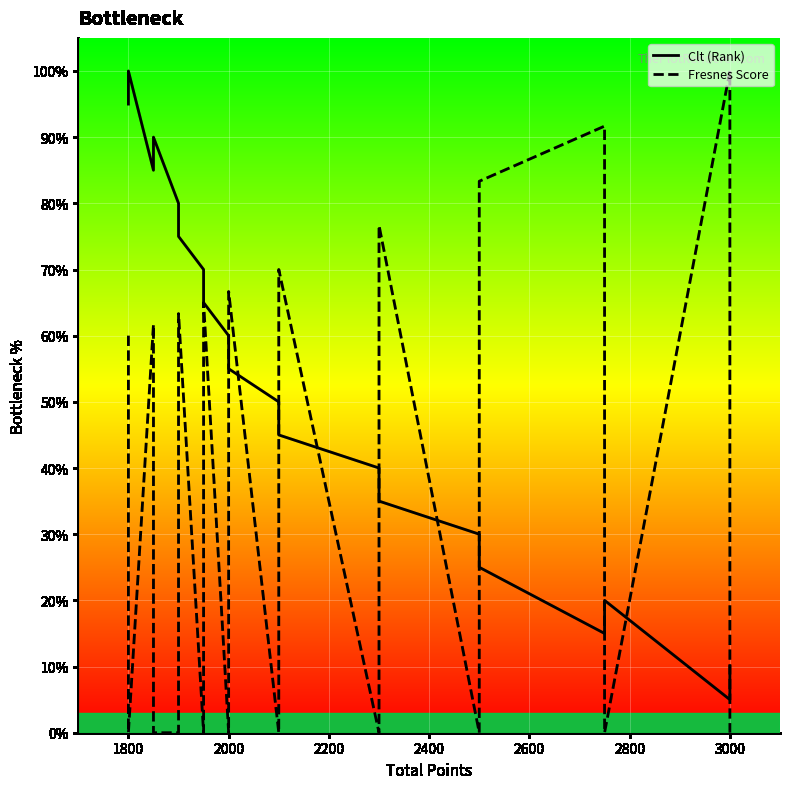

True or false: Clt has more than 2 interior local peaks.

True